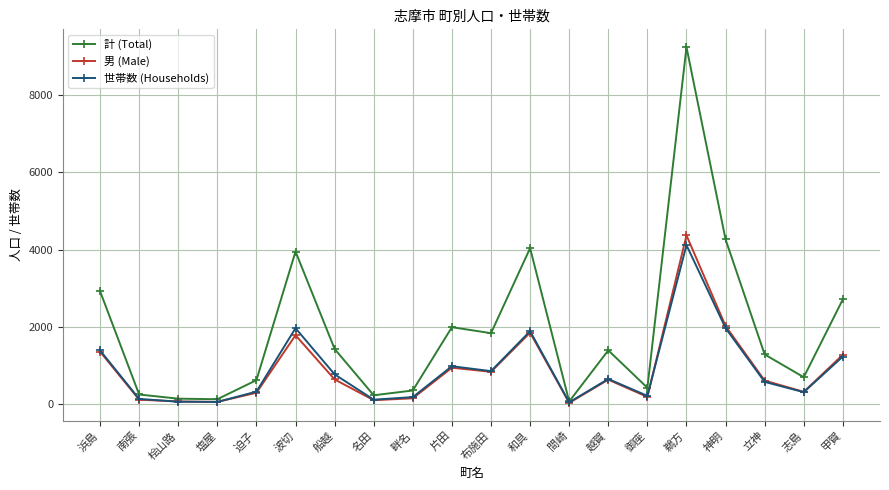

Which series has the largest total across all categories?

計 (Total)